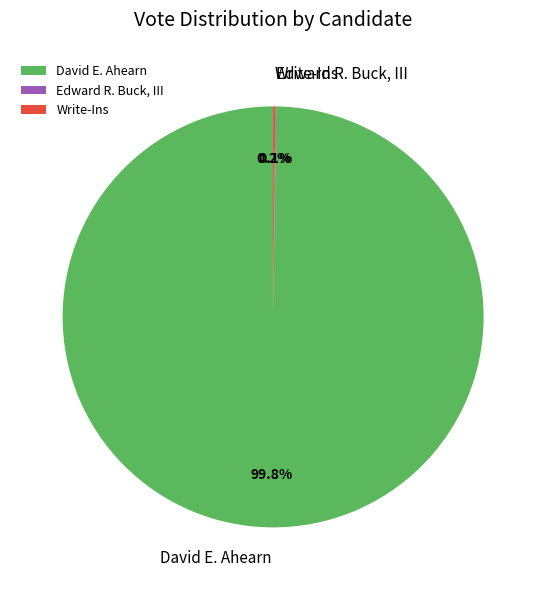

Does David E. Ahearn account for over 50% of the chart?

Yes